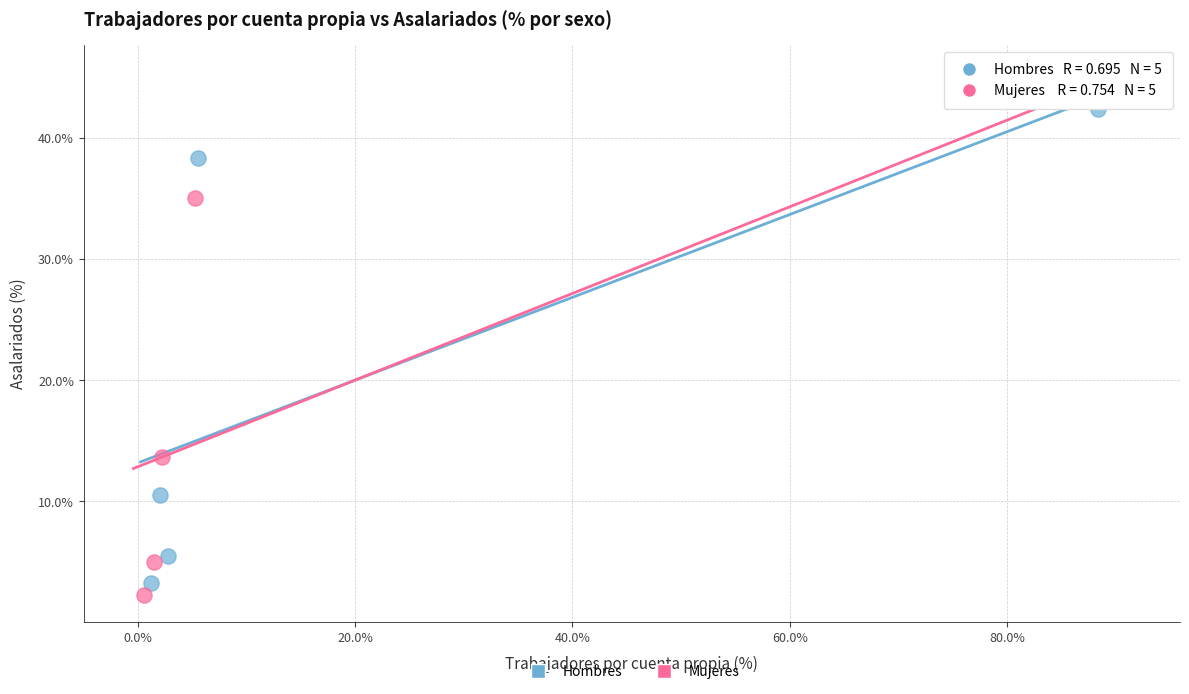

Which series has the largest Y range (max minus min)?

Mujeres